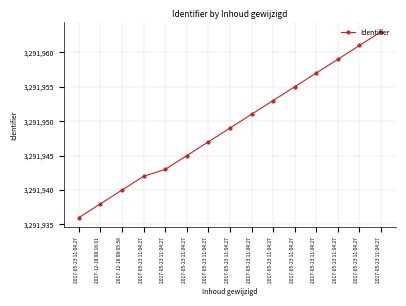

The chart shows a value of 5551533 at 2017-05-23 11:04:27. True or false?

False